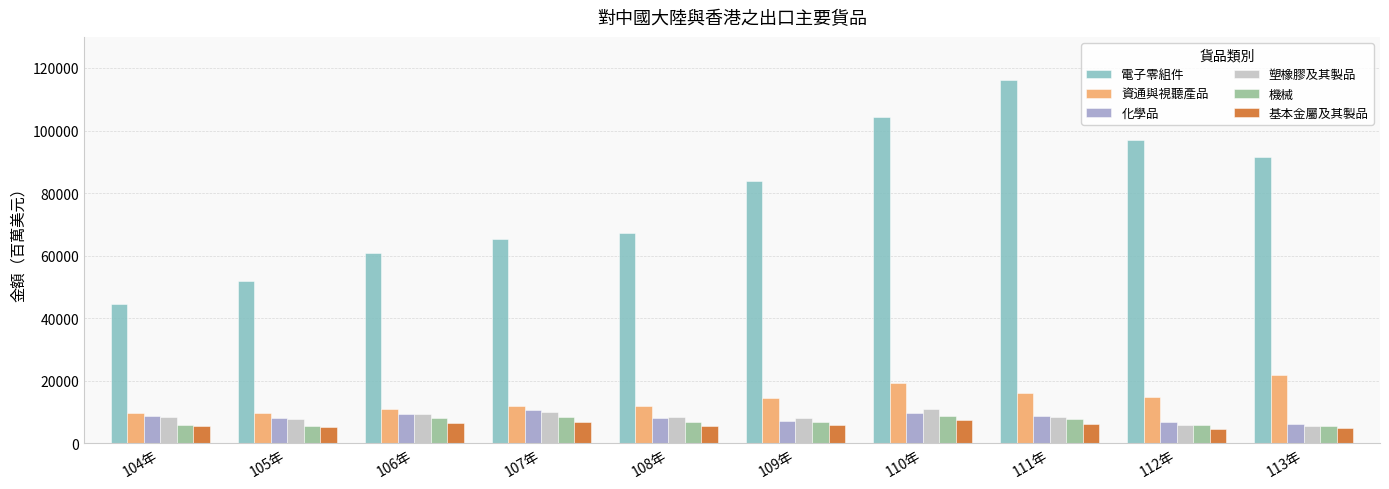

What is the value of the 塑橡膠及其製品 bar at the 2nd from the left?

7726.9